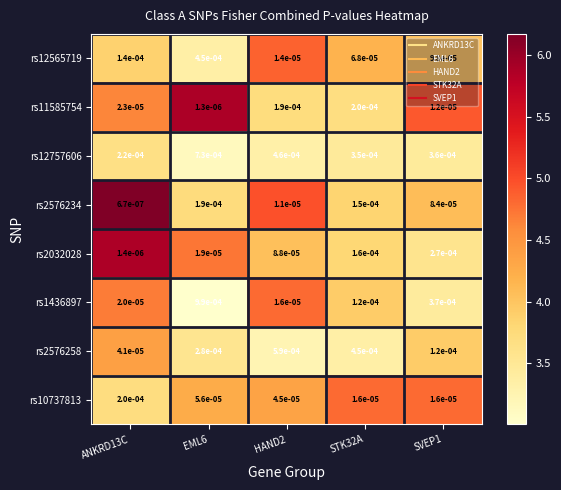

How many categories are shown in the chart?

5